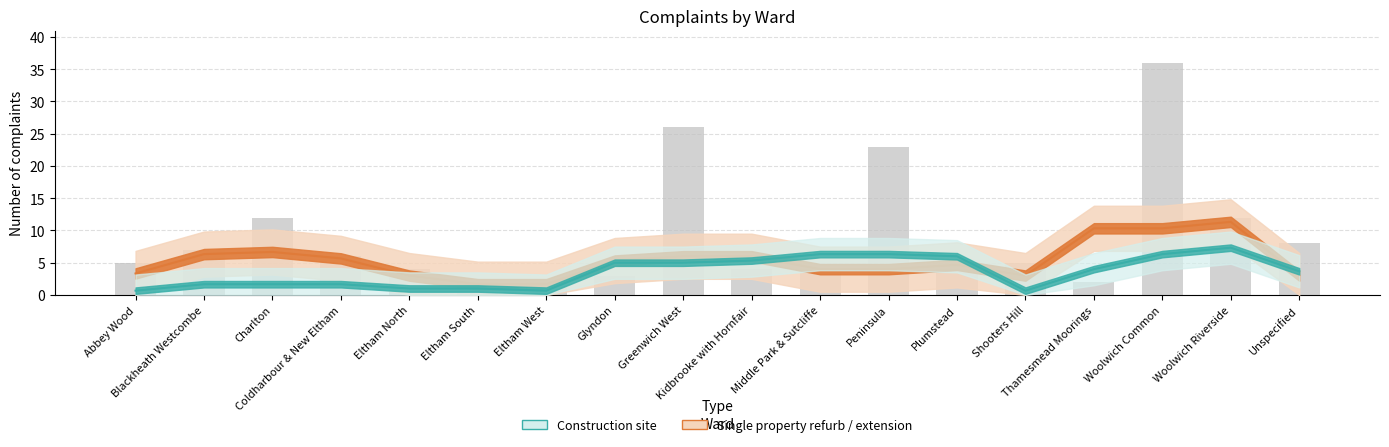

What is the average value of the Single property refurb / extension series?

5.4